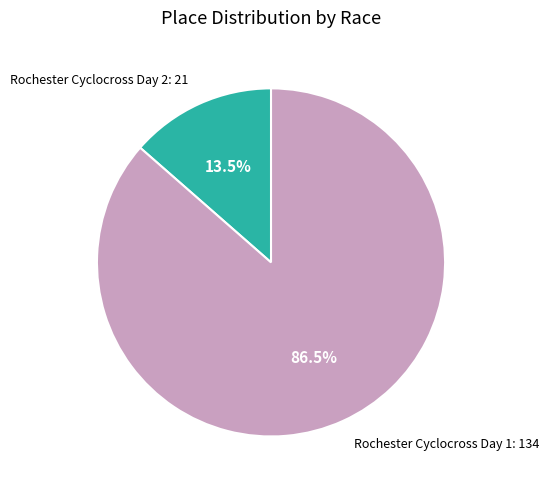

Does any single category account for the majority?

Yes